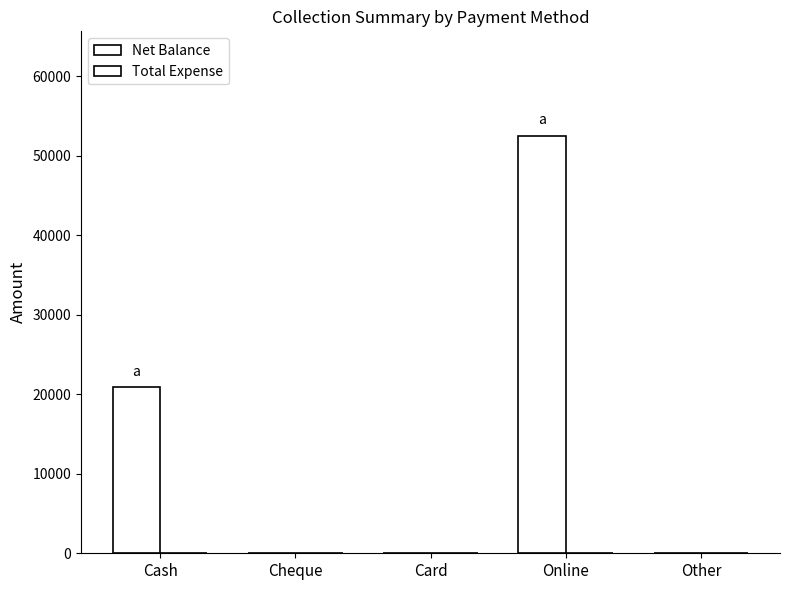

How many data points does each series have?

5